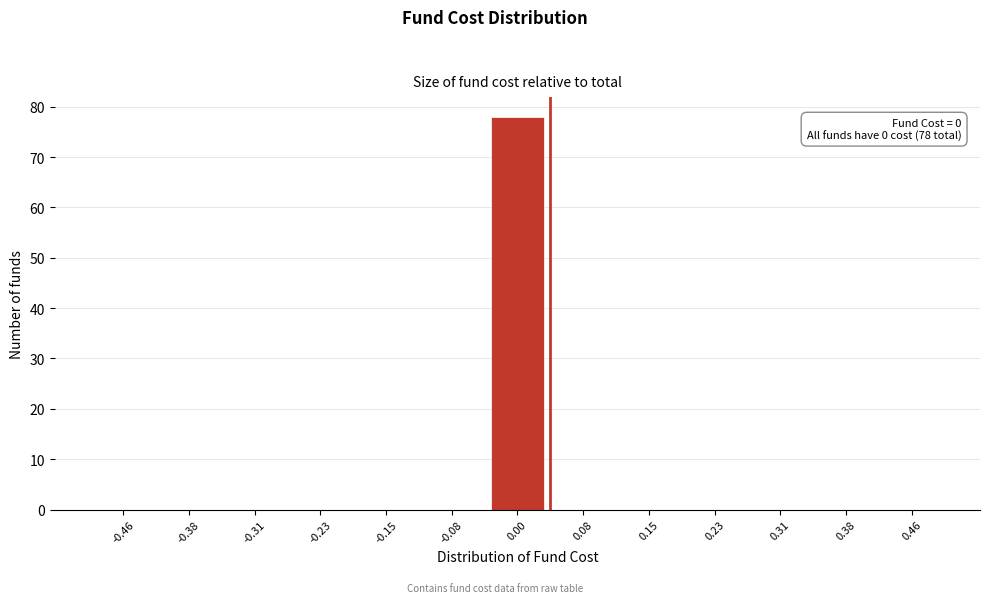

Reading left to right, list all the values displayed in this chart.

-0.46=0	-0.38=0	-0.31=0	-0.23=0	-0.15=0	-0.08=0	0.00=78	0.08=0	0.15=0	0.23=0	0.31=0	0.38=0	0.46=0